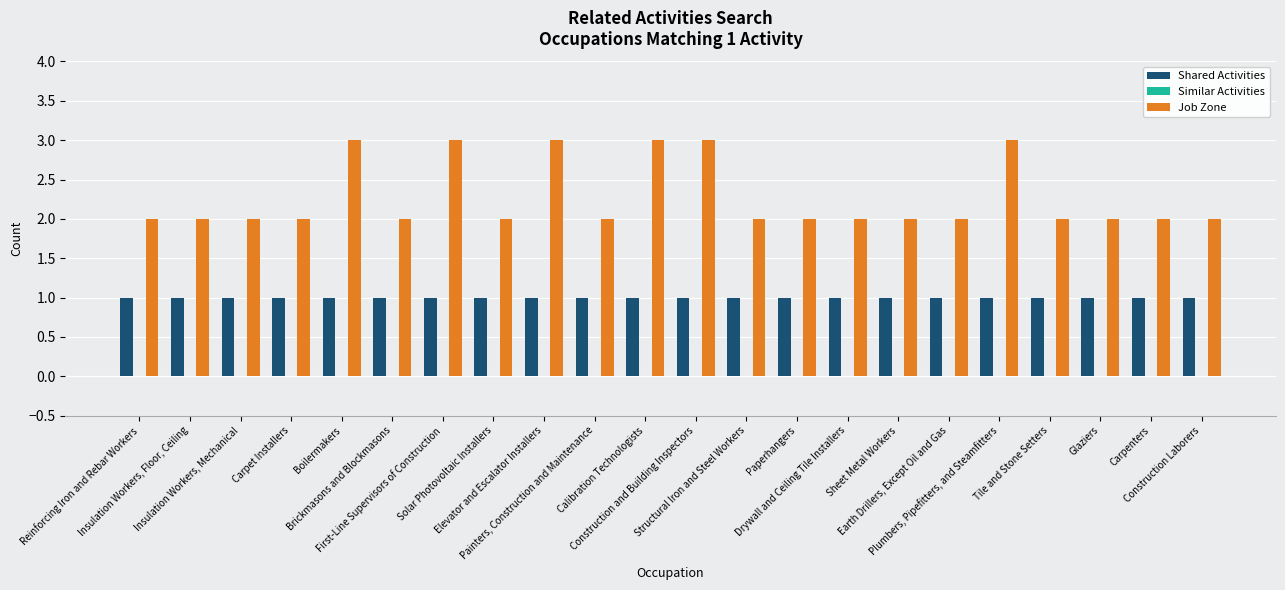

The value of Shared Activities at Structural Iron and Steel Workers is 1. True or false?

True